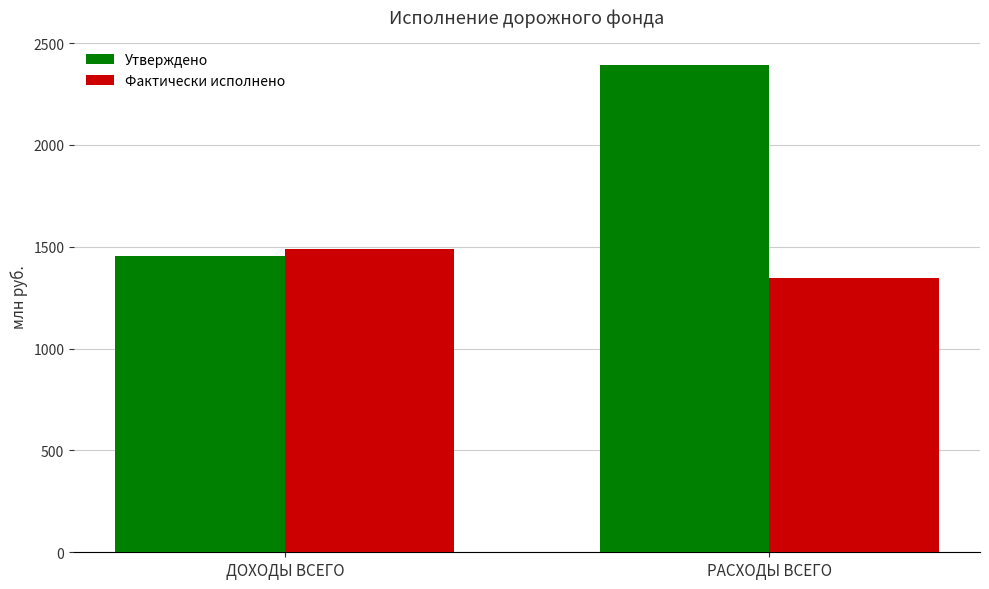

Is the value of Фактически исполнено at РАСХОДЫ ВСЕГО greater than the value of Утверждено at РАСХОДЫ ВСЕГО?

No